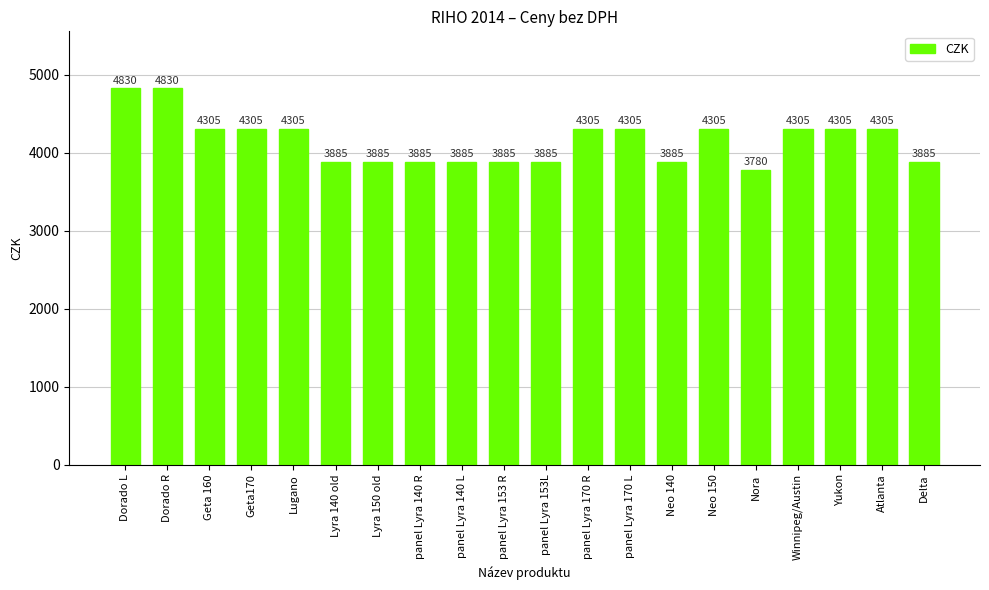

Where does the data first go above 4305?

Dorado L